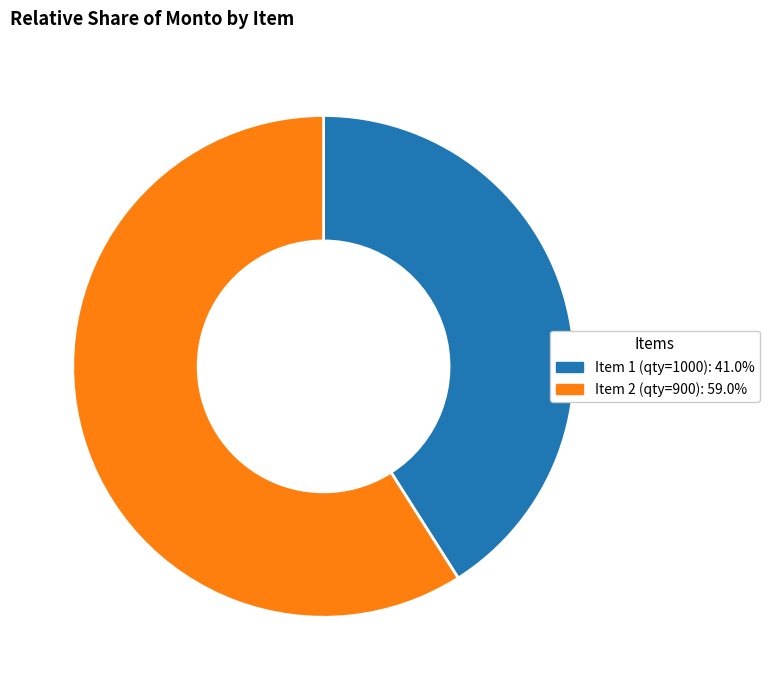

Is there any slice that represents more than half of the pie?

Yes